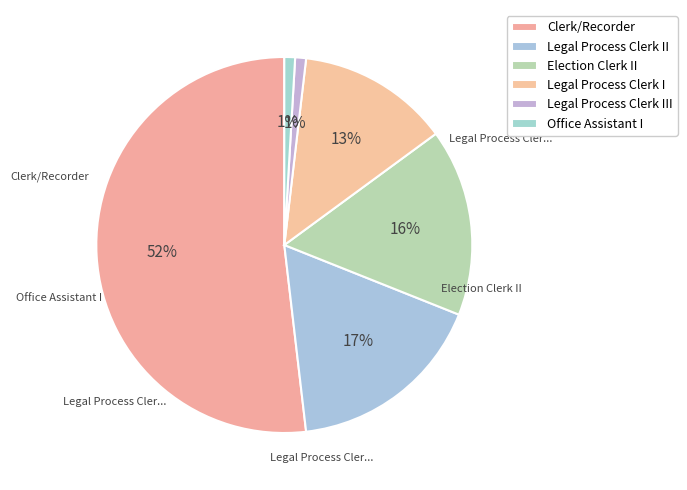

Is it true that Office Assistant I is 11% of the pie?

False